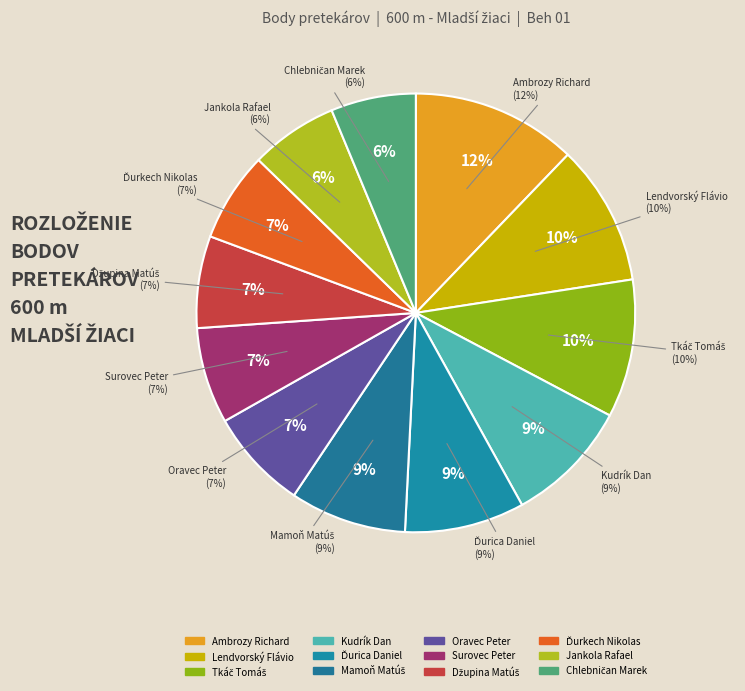

What is the largest slice in the pie chart?

Ambrozy Richard